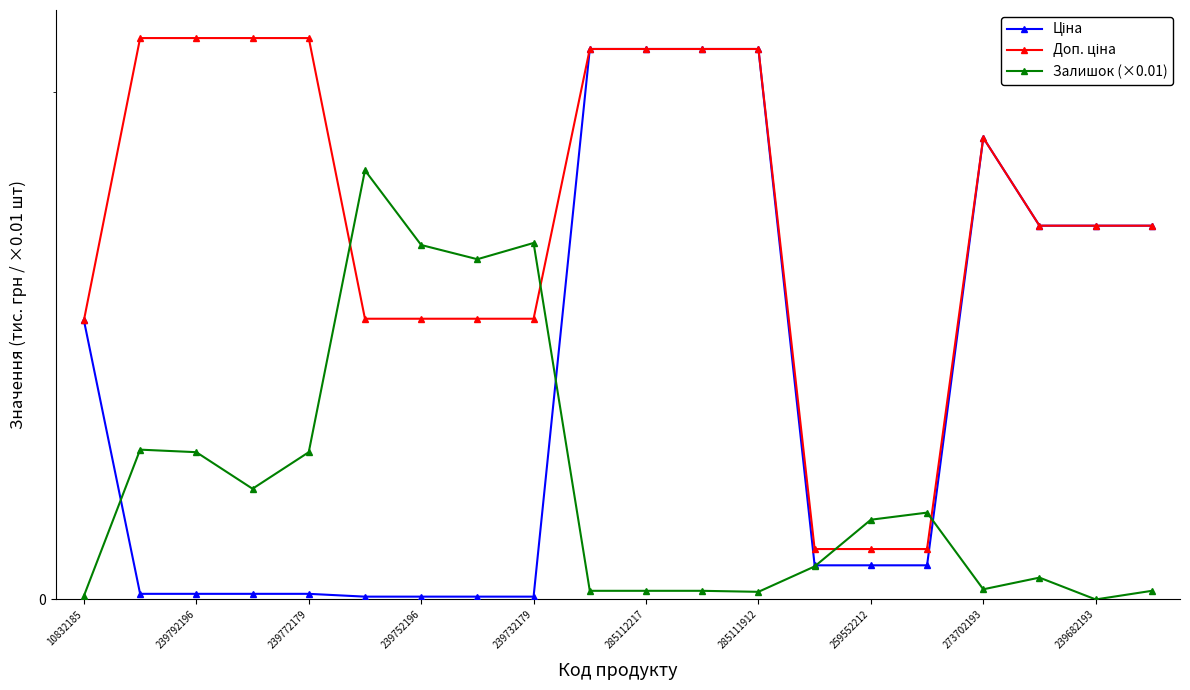

Does the chart display data point markers on the line(s)?

Yes